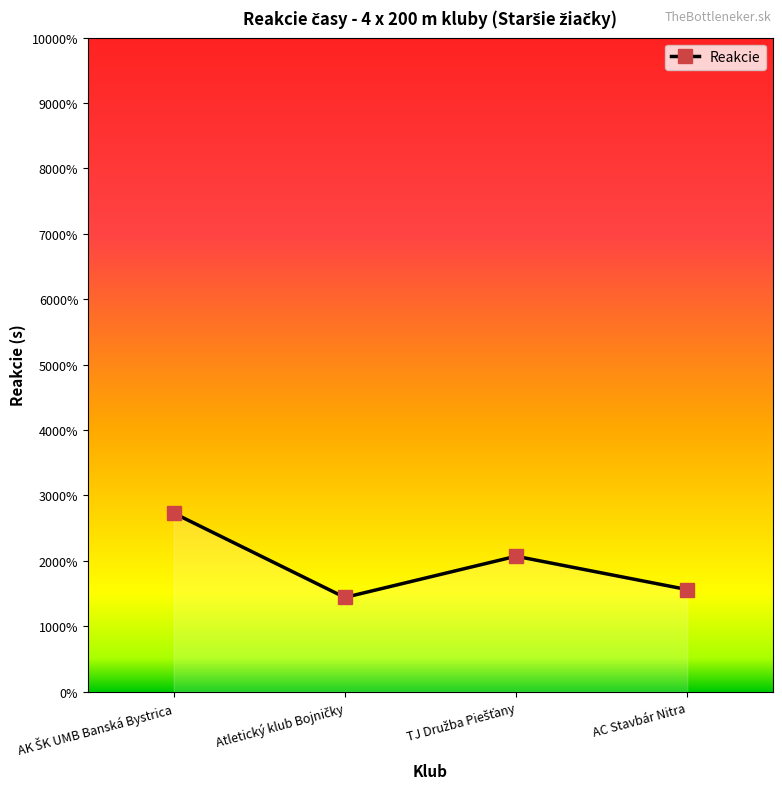

What is the change in value from AK ŠK UMB Banská Bystrica to TJ Družba Piešťany?

-0.1